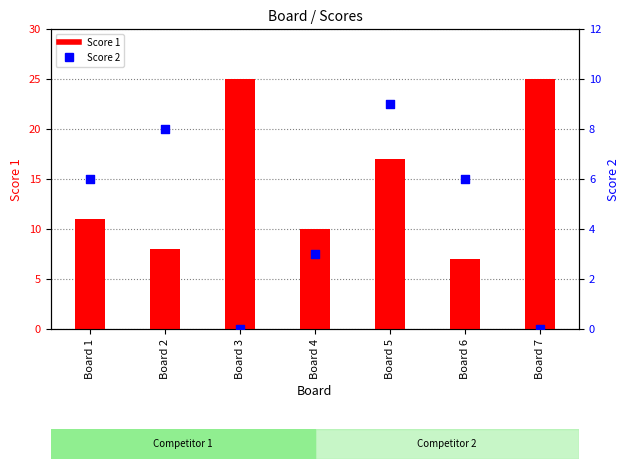

Which series contains the highest Y value?

Score 1